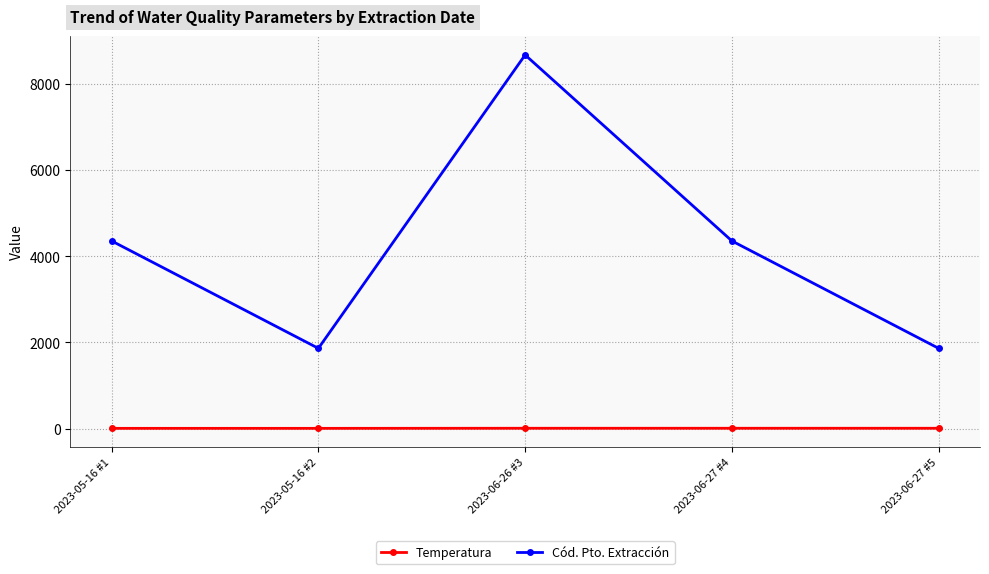

Which series has the widest spread of values?

Cód. Pto. Extracción